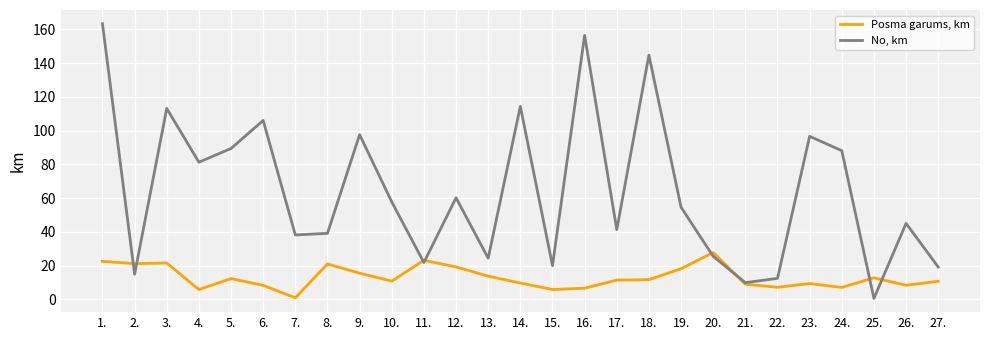

At which label does No, km reach its minimum?

25.